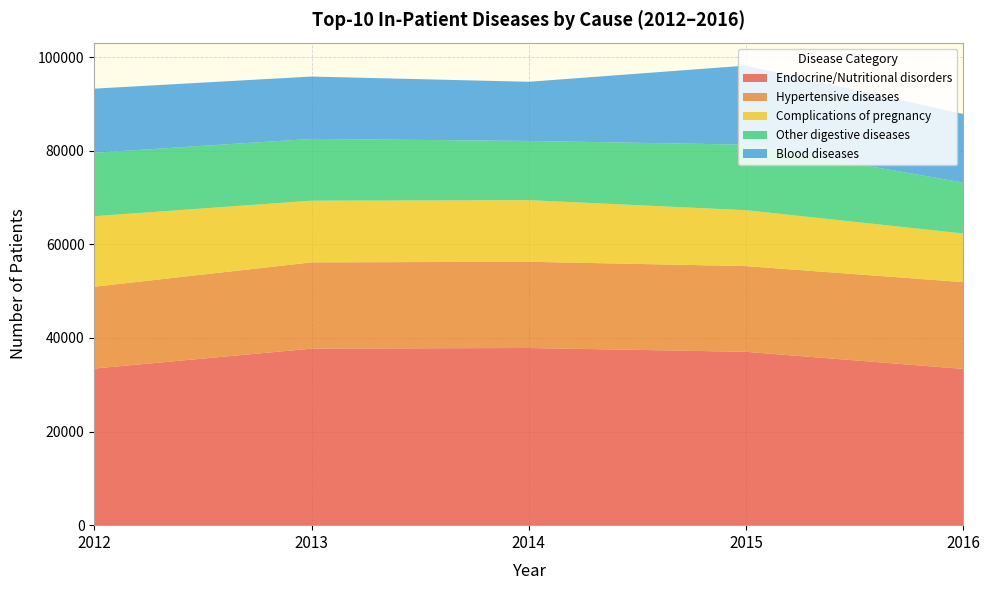

Reading right to left, extract all data points from this chart.

Endocrine/Nutritional disorders: 33380	37033	37846	37710	33454
Hypertensive diseases: 18533	18305	18416	18421	17481
Complications of pregnancy: 10391	11938	13163	13176	15059
Other digestive diseases: 10882	14008	12650	13198	13560
Blood diseases: 14651	16881	12629	13321	13688